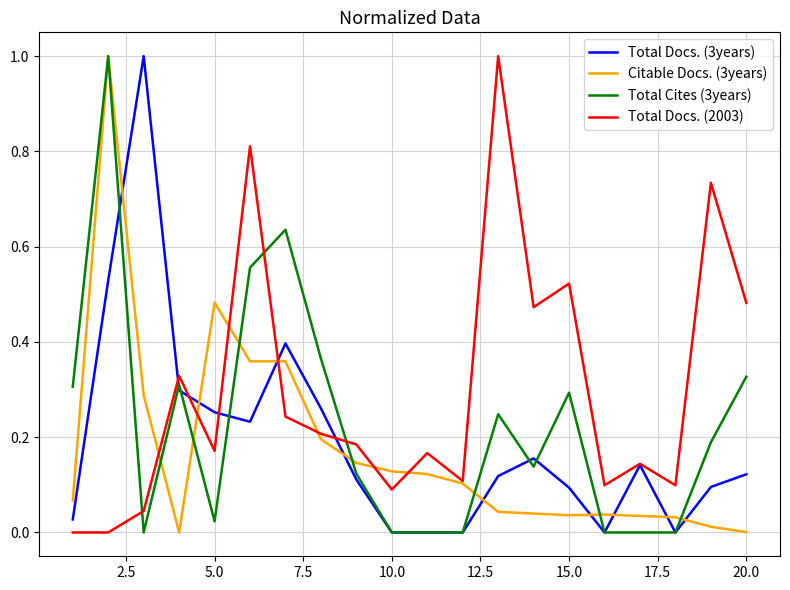

How many times do Total Docs. (3years) and Citable Docs. (3years) cross each other?

9